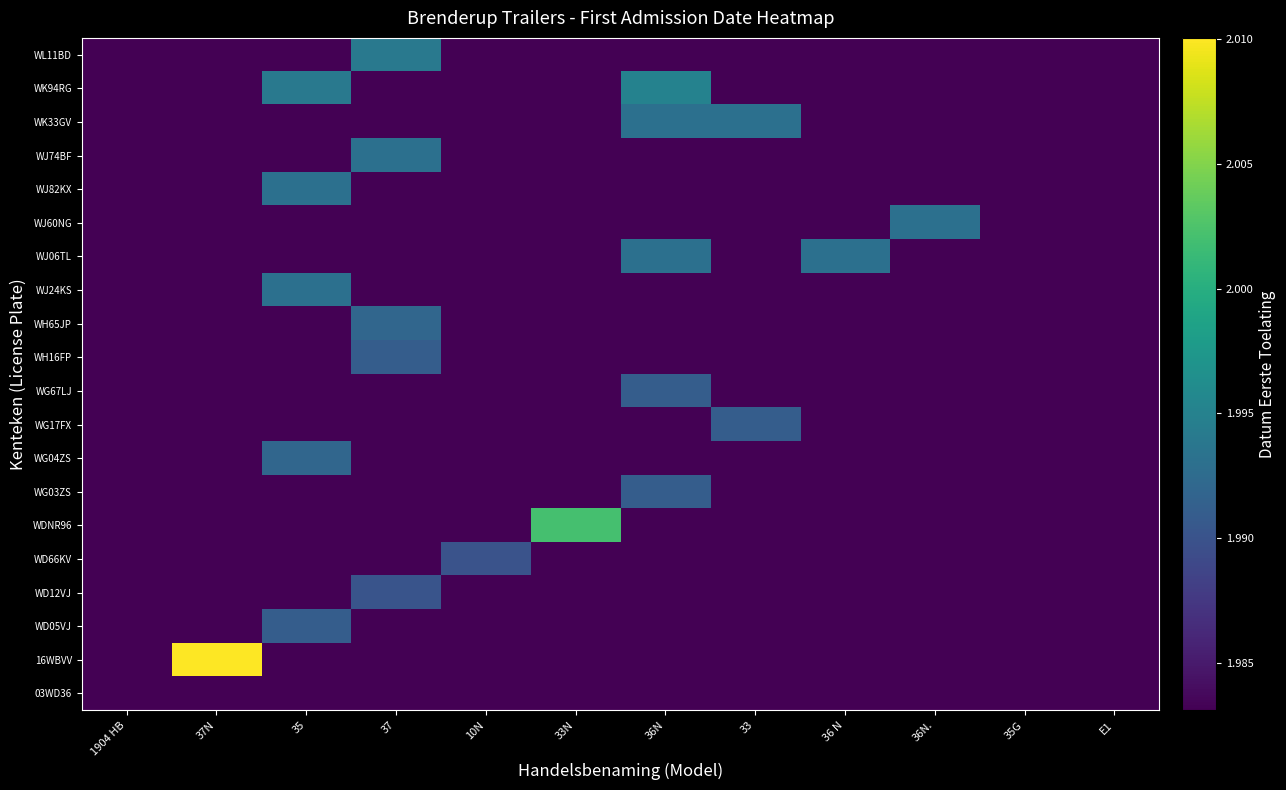

How many distinct data groups are displayed?

20